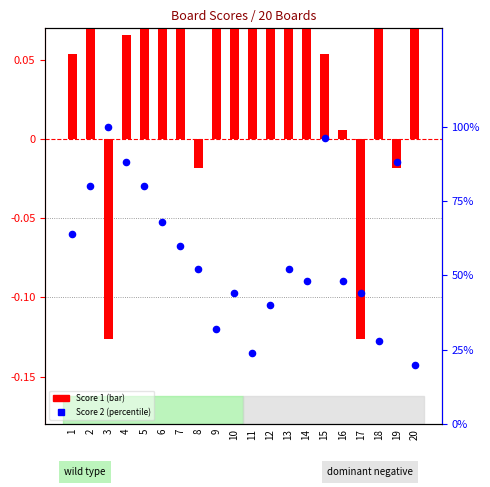

What is the ratio of the value at 4 to the value at 5?

1.1